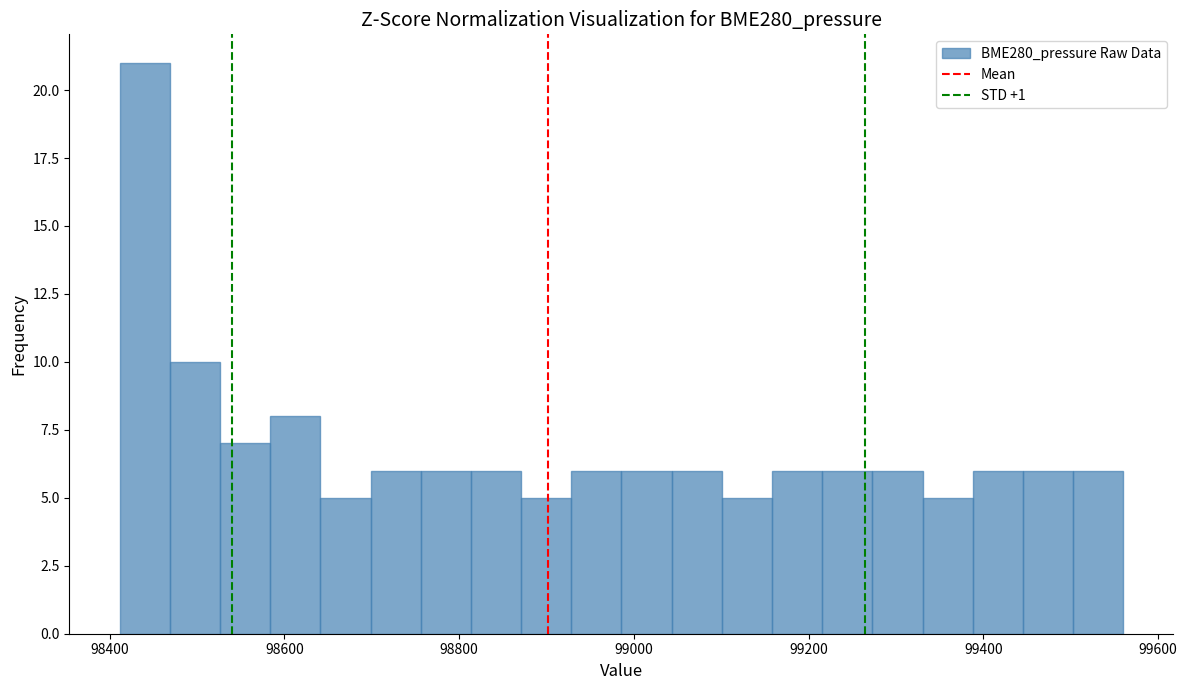

Read against the x-axis, roughly where is the centre of the tallest bar?

98440